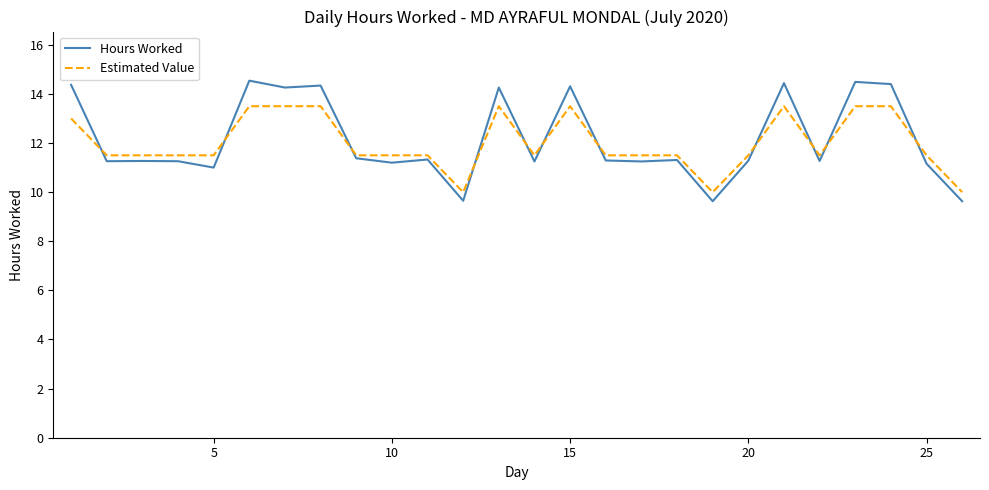

What is the difference between the second highest and minimum values in the Estimated Value series?

3.5